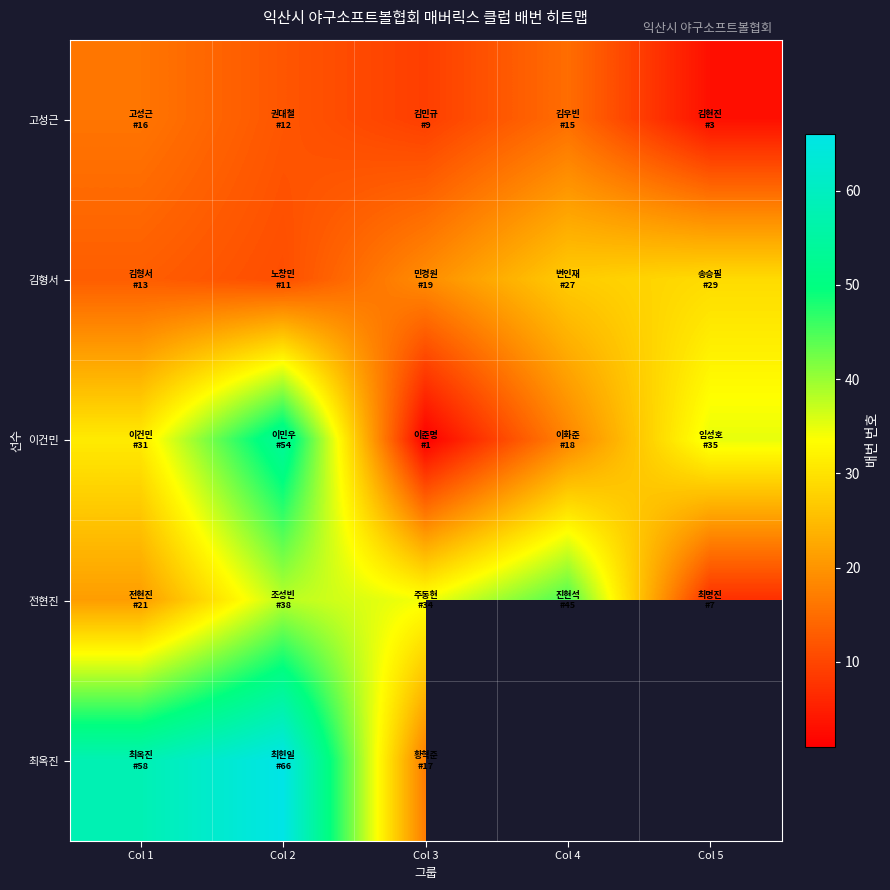

At how many categories does at least one series exceed 13?

5